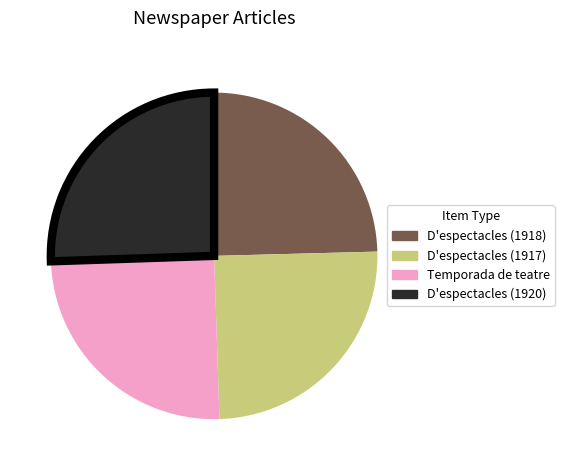

Is it true that D'espectacles (1918) is 19% of the pie?

False